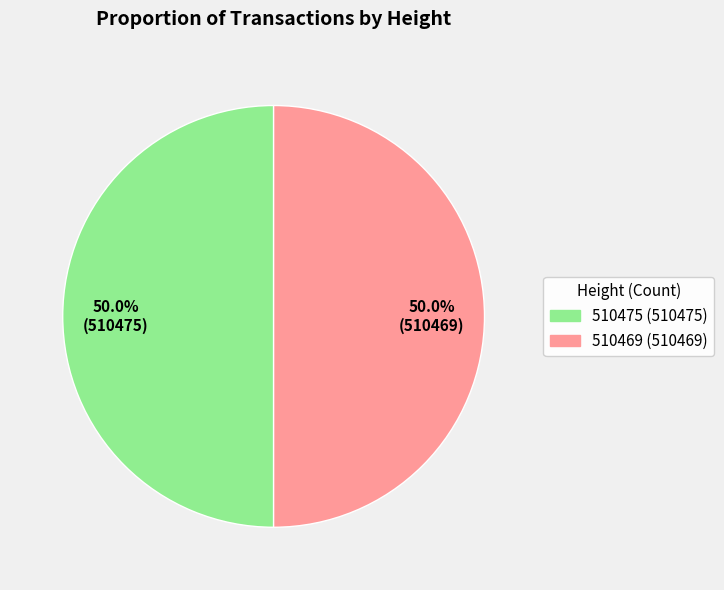

Combined, do 510469 and 510475 account for over 50%?

Yes